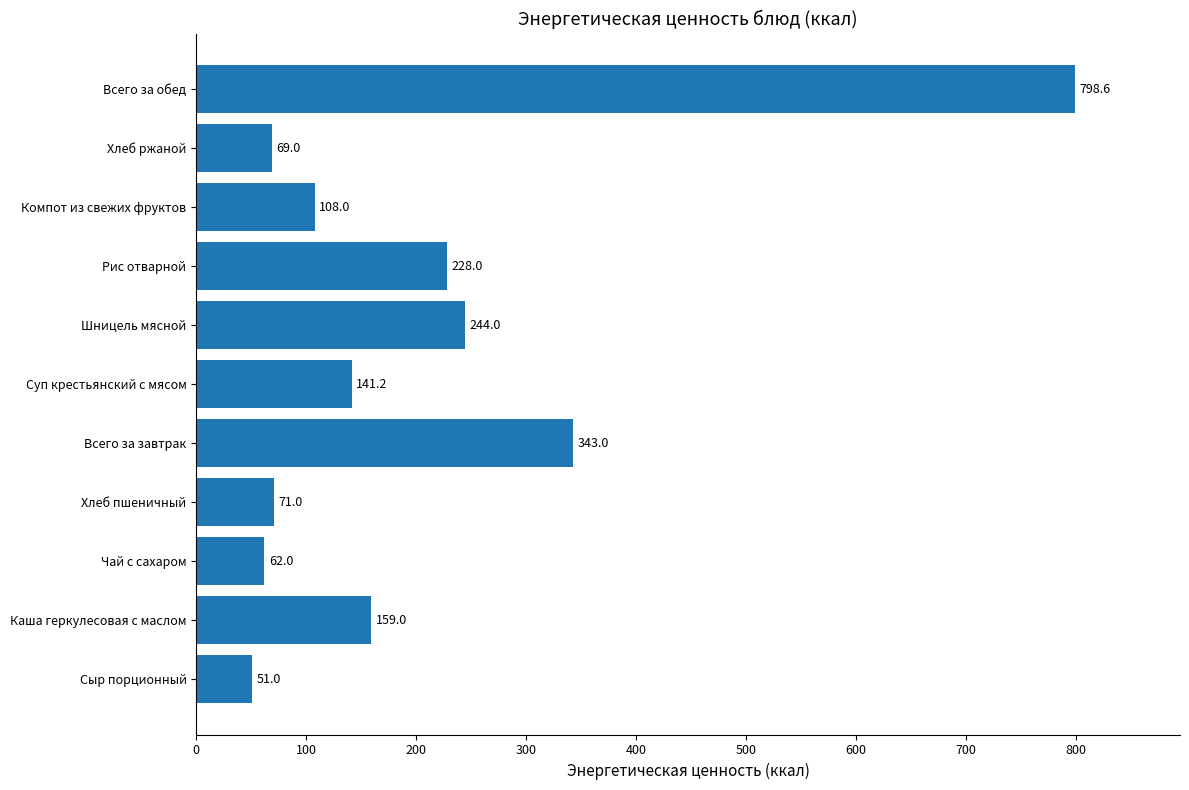

How many series are shown in this chart?

1